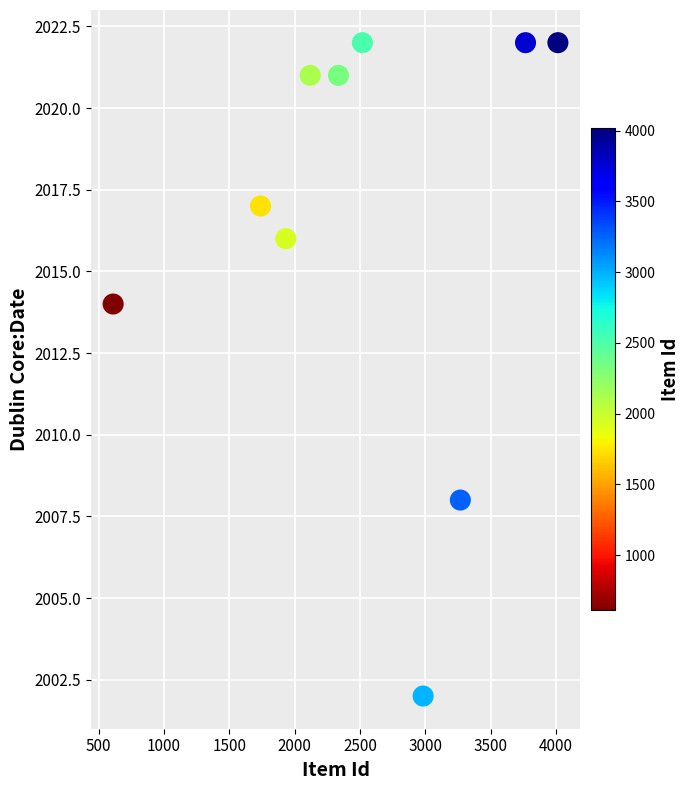

What Y value in the scatter plot is closest to 2012?

2014